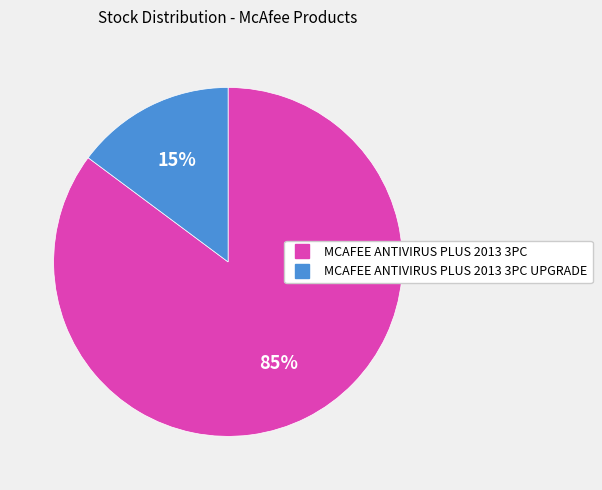

To the nearest percent, what is the difference between the largest and smallest slice percentages?

70%